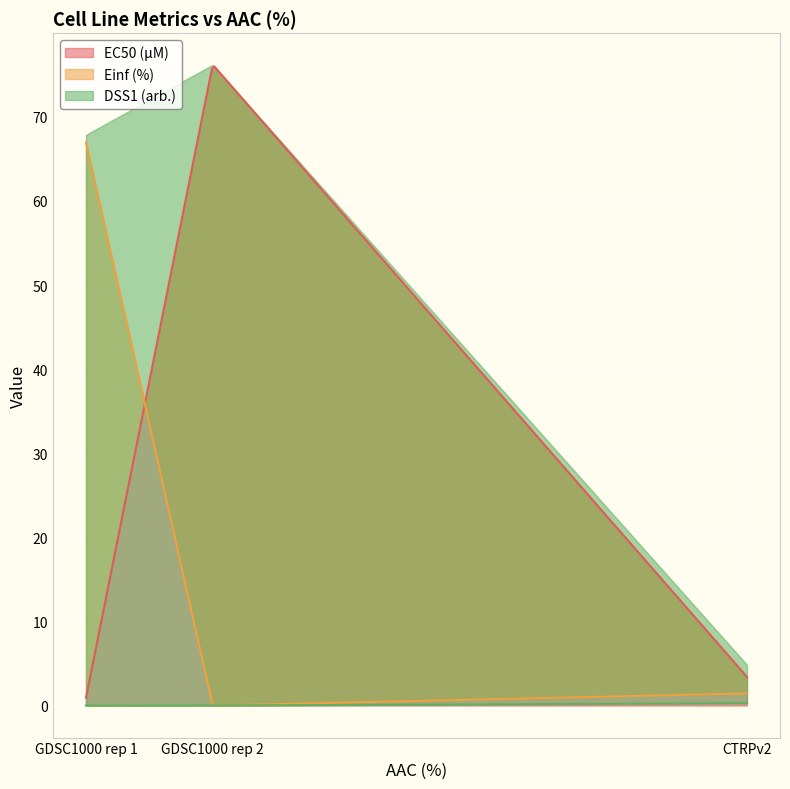

How many lines are shown in the chart?

3